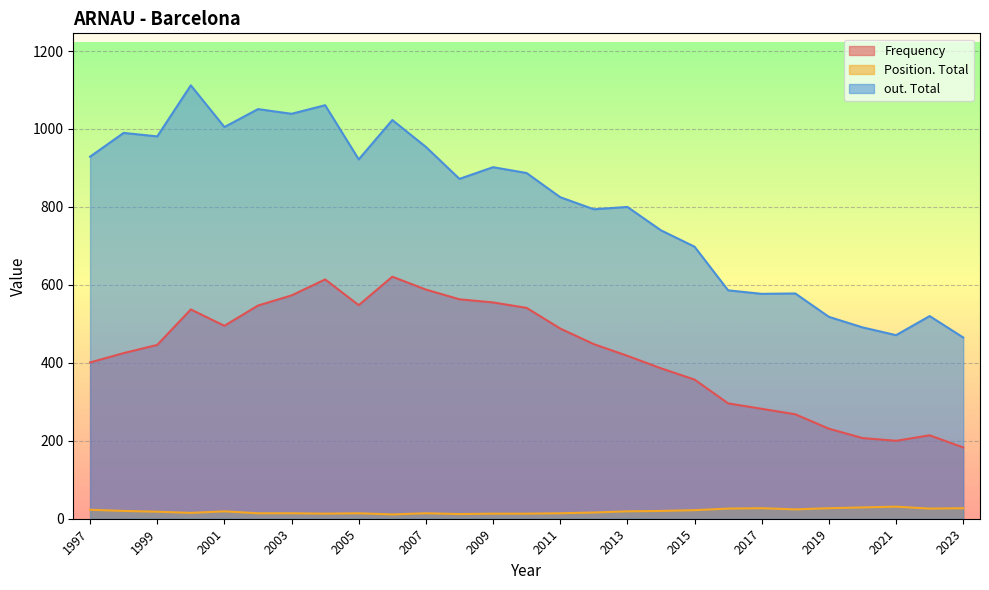

True or false: Frequency and Position. Total intersect in this chart.

False